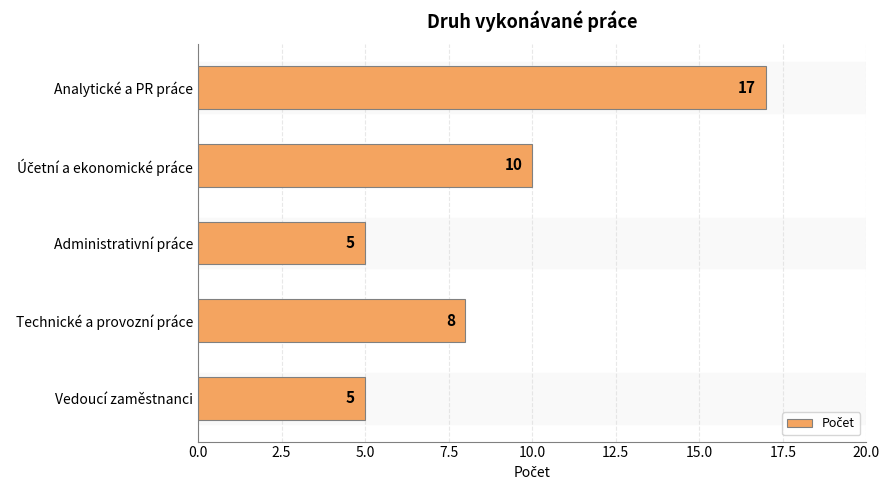

Reading top to bottom, extract all data points from this chart.

17	10	5	8	5